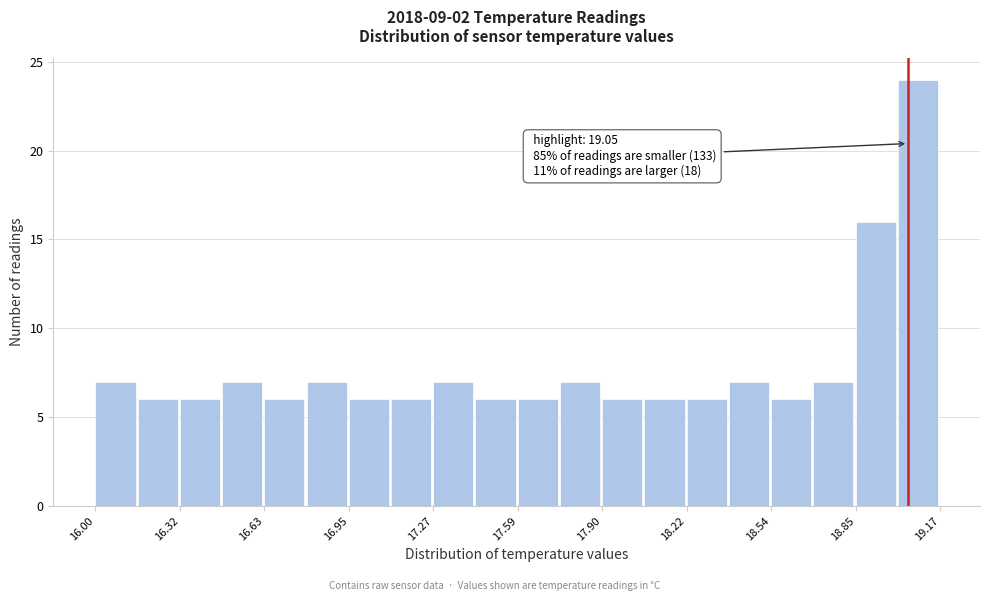

Around what value on the x-axis is the tallest bar? Give the approximate position of its centre, as read against the axis.

19.10